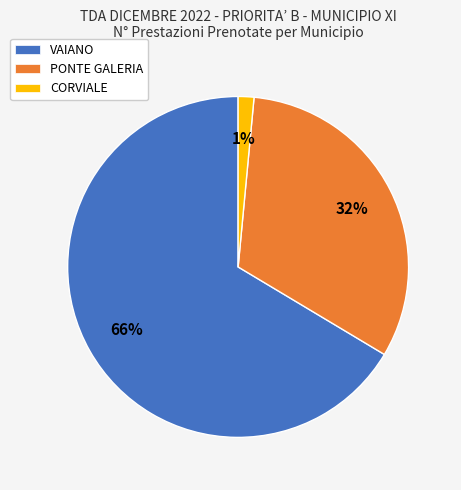

To the nearest percent, what is the difference between the PONTE GALERIA and CORVIALE slice percentages?

31%